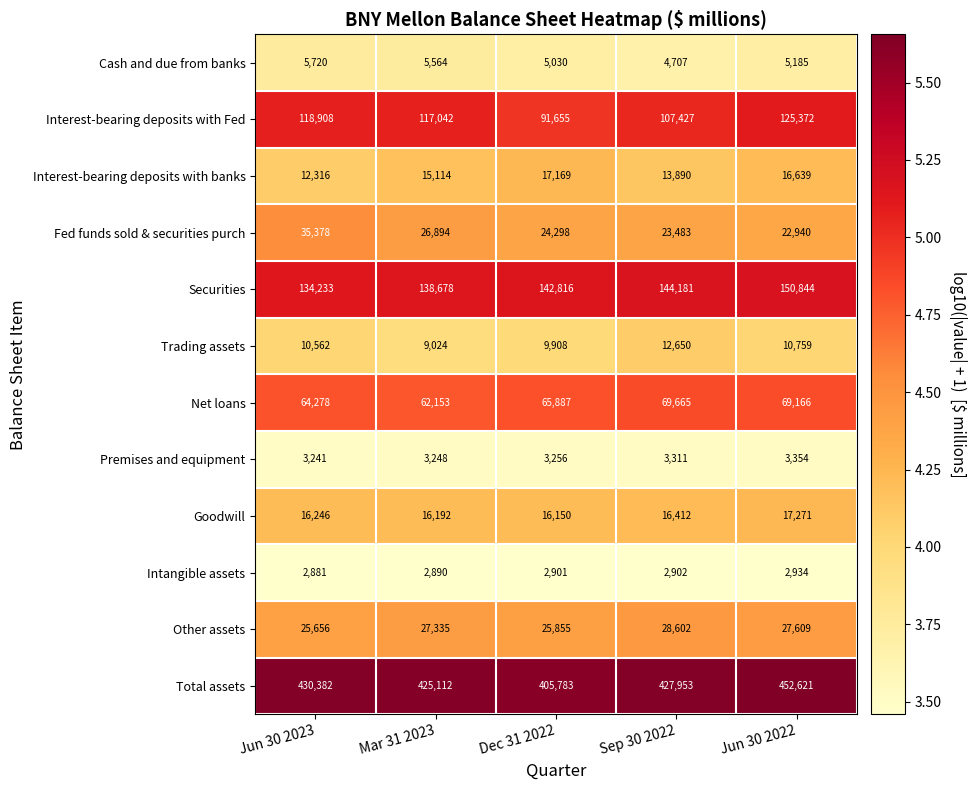

List the series in order of their peak value, lowest first.

Intangible assets, Premises and equipment, Cash and due from banks, Trading assets, Interest-bearing deposits with banks, Goodwill, Other assets, Fed funds sold & securities purch, Net loans, Interest-bearing deposits with Fed, Securities, Total assets